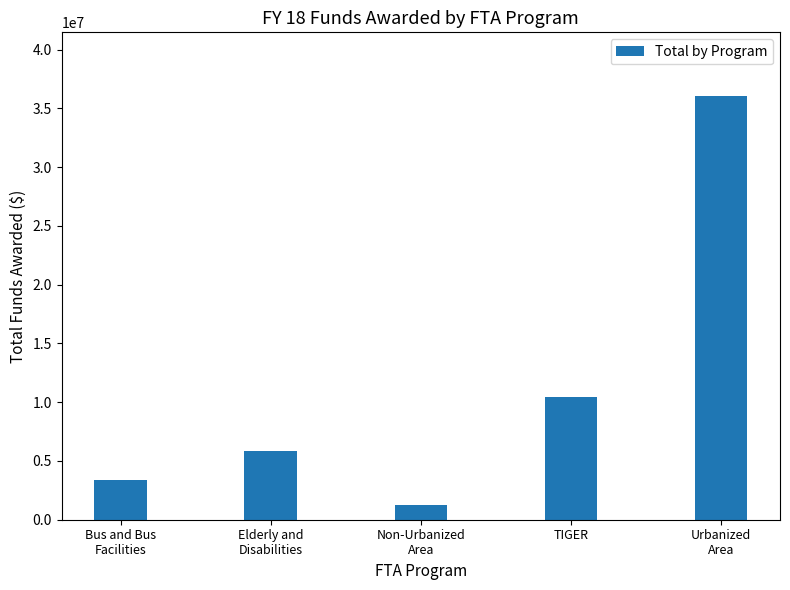

True or false: the data shows 3565504 at TIGER.

False